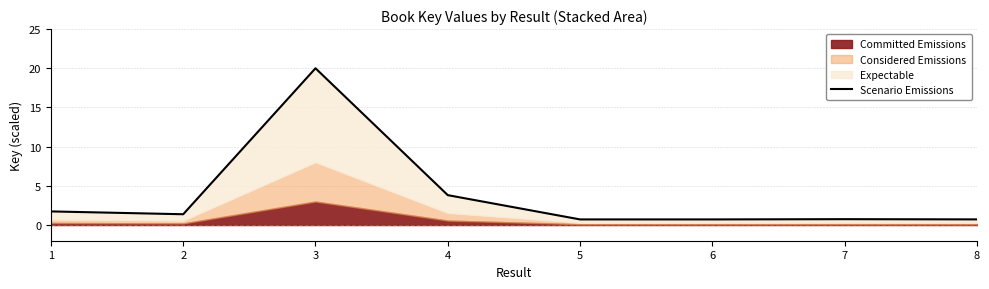

What is the minimum value shown in the chart?

0.7